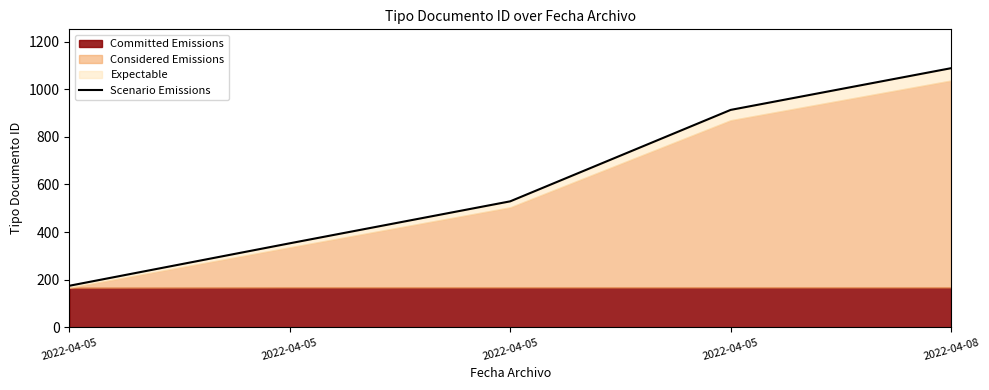

What is the change in value from 2022-04-05 to 2022-04-05?

+560.7